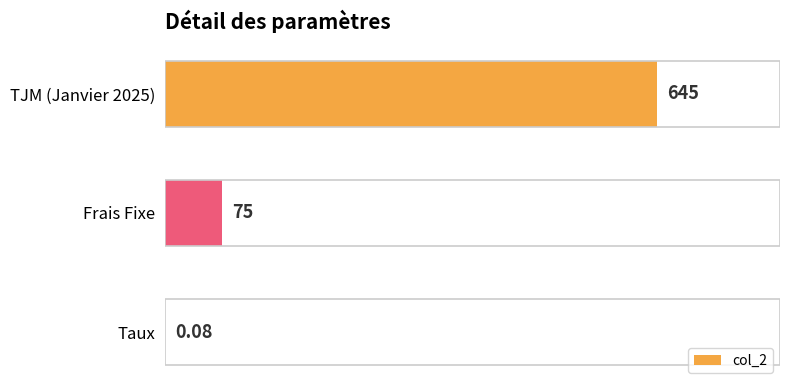

Count the number of data series in this chart.

1